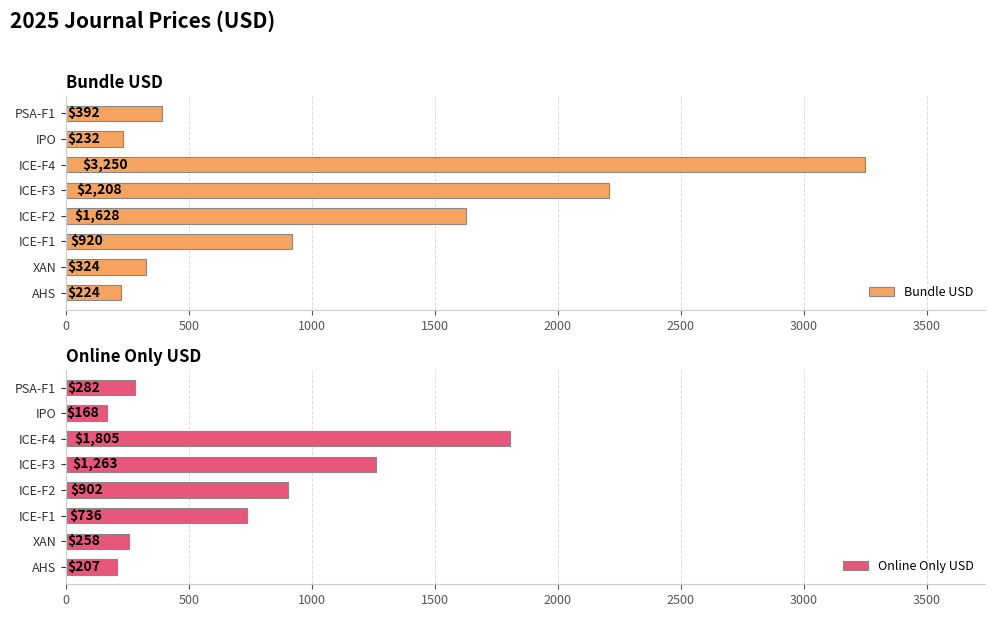

What is the difference between the maximum and minimum values in the Bundle USD series?

3026